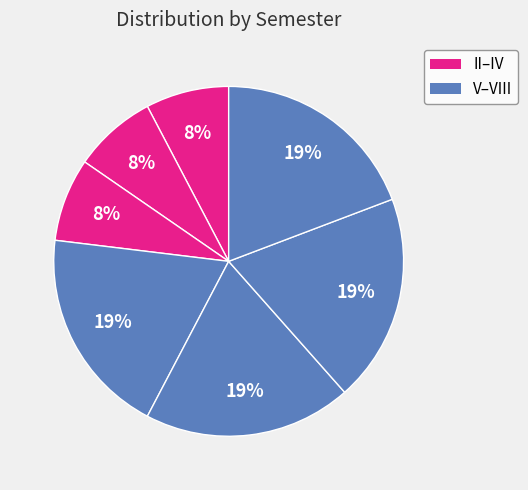

Count the number of slices in the pie.

7